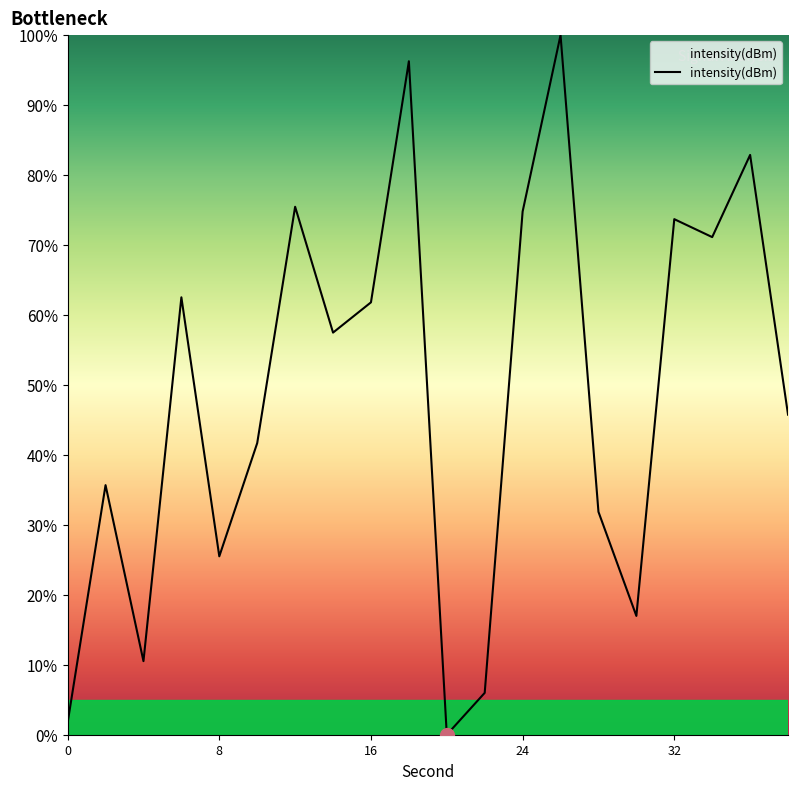

What is the greatest value displayed?

100.0